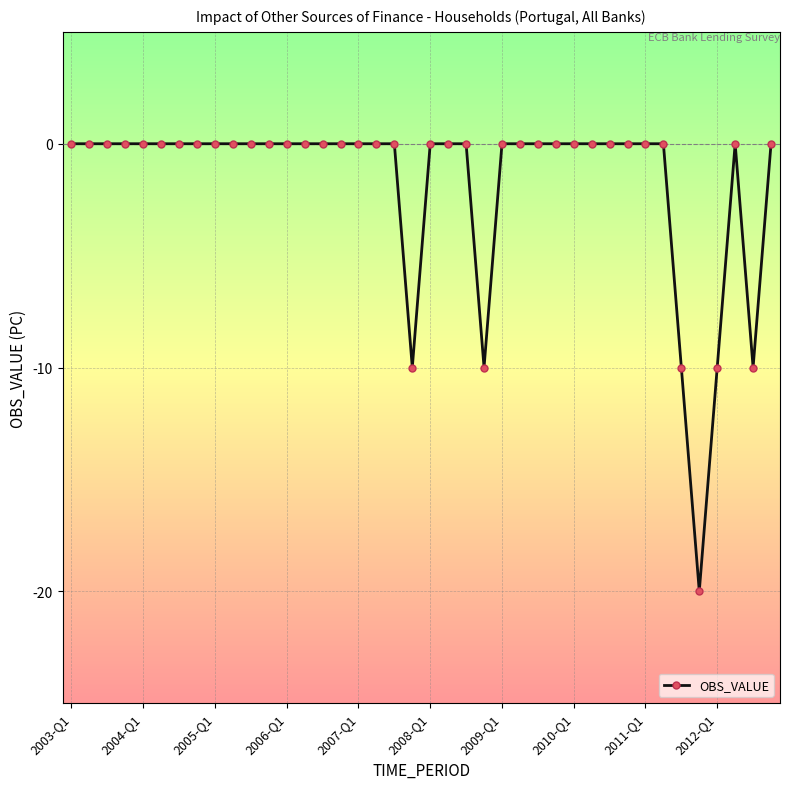

True or false: there are more than 0 points higher than both neighbors.

True